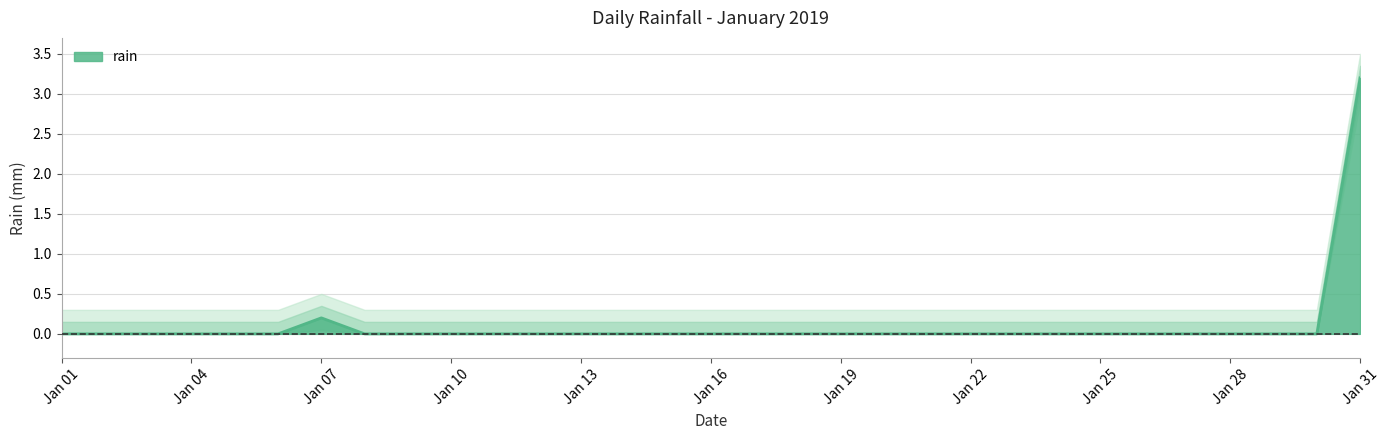

At which label is rain closest to 1?

Jan 07